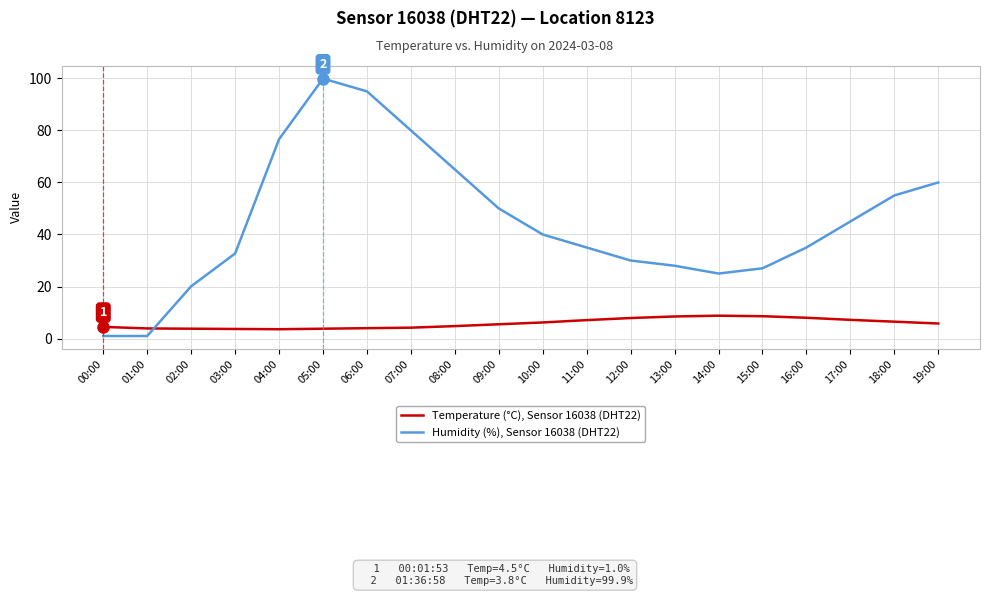

What is the total value across all series at 06:00?

99.0